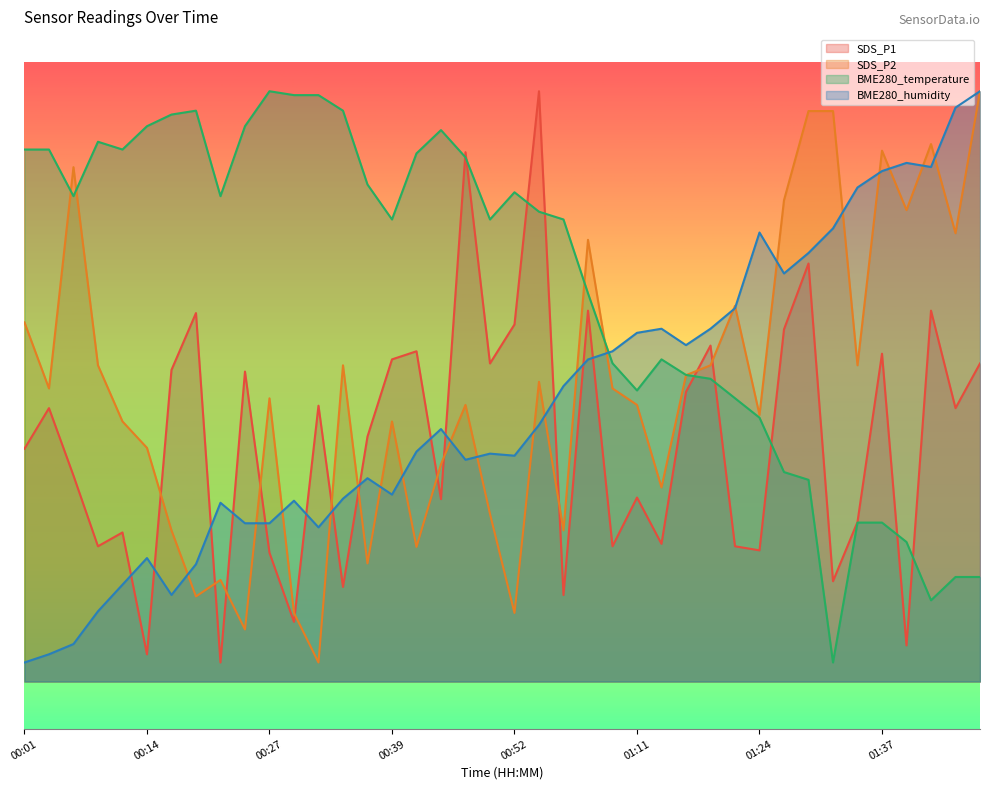

Where is SDS_P1 nearest to the value 32?

00:24